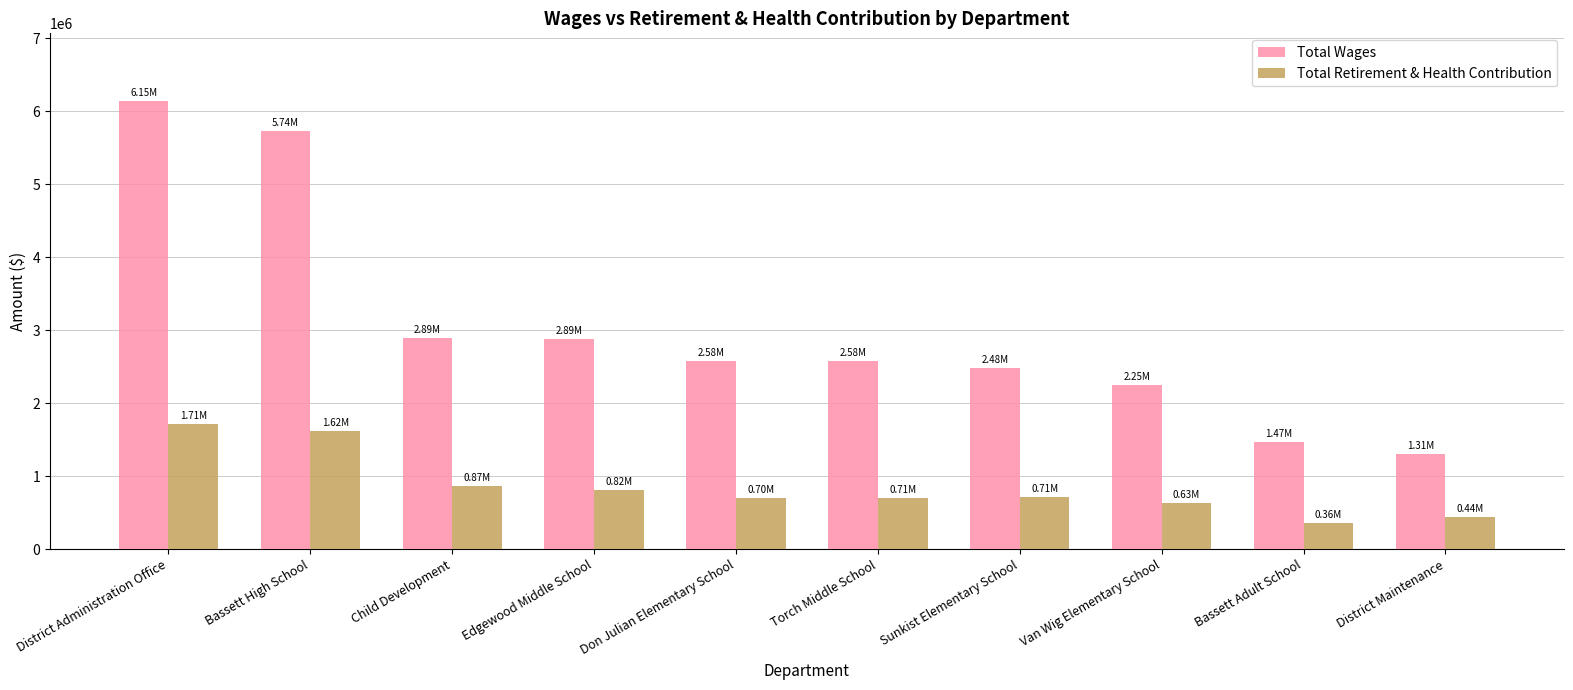

What is the sum of all Total Retirement & Health Contribution values?

8571621